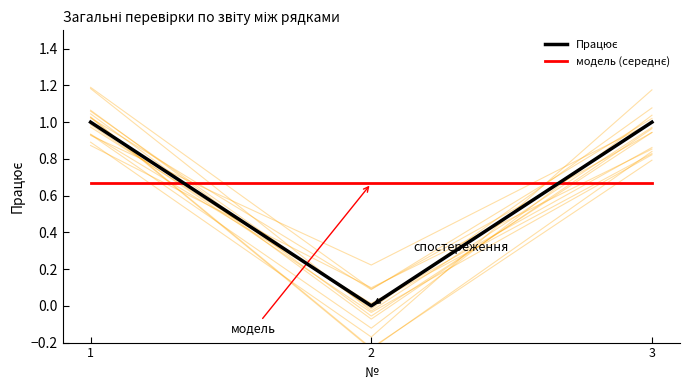

The модель (середнє) series shows 0.7 at 1. True or false?

True